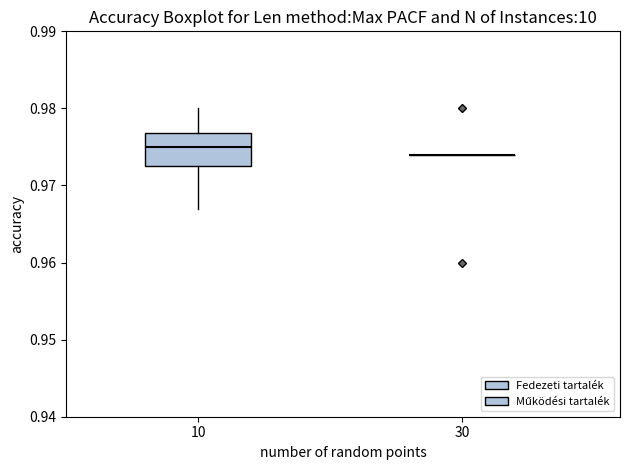

Comparing the boxes themselves (not the whiskers), which one is the tallest?

10